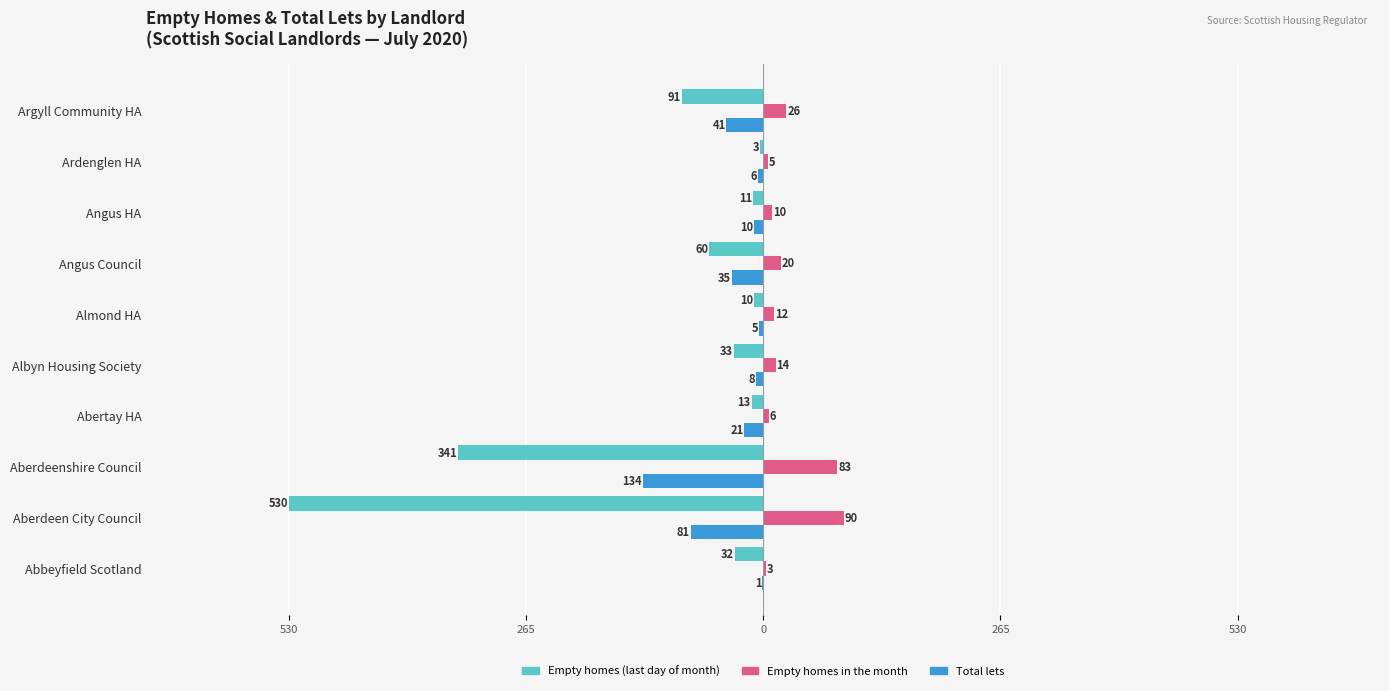

What are all the series names shown in the legend?

Empty homes (last day of month), Empty homes in the month, Total lets